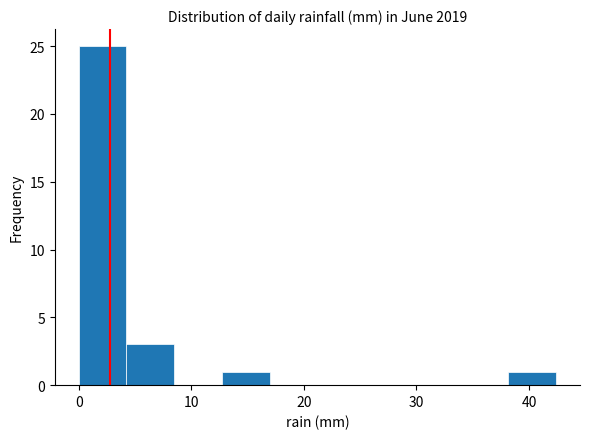

How tall is the bar that spans 38 to 42 on the x-axis? Neither the bar edges nor the heights are printed on the chart, so give them approximately, as read against the axes.

1